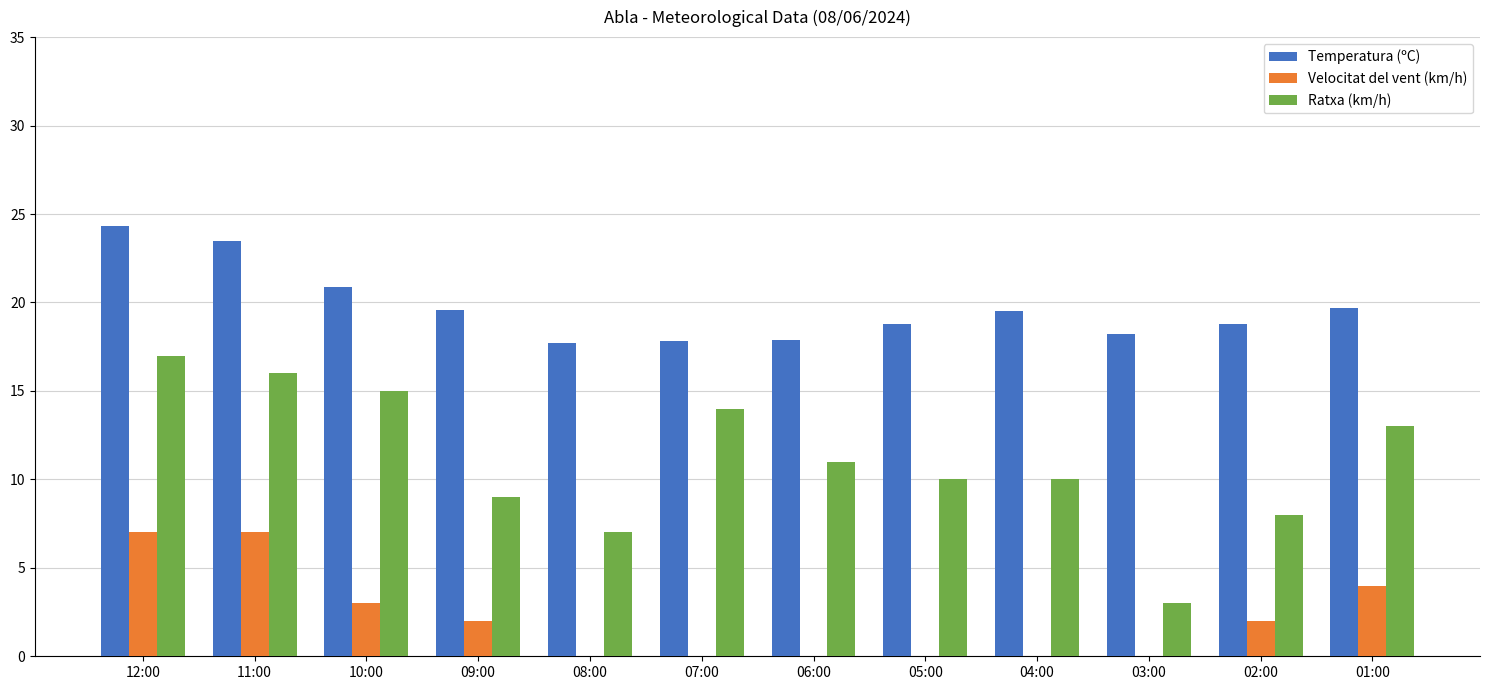

Which series has the largest total across all categories?

Temperatura (ºC)